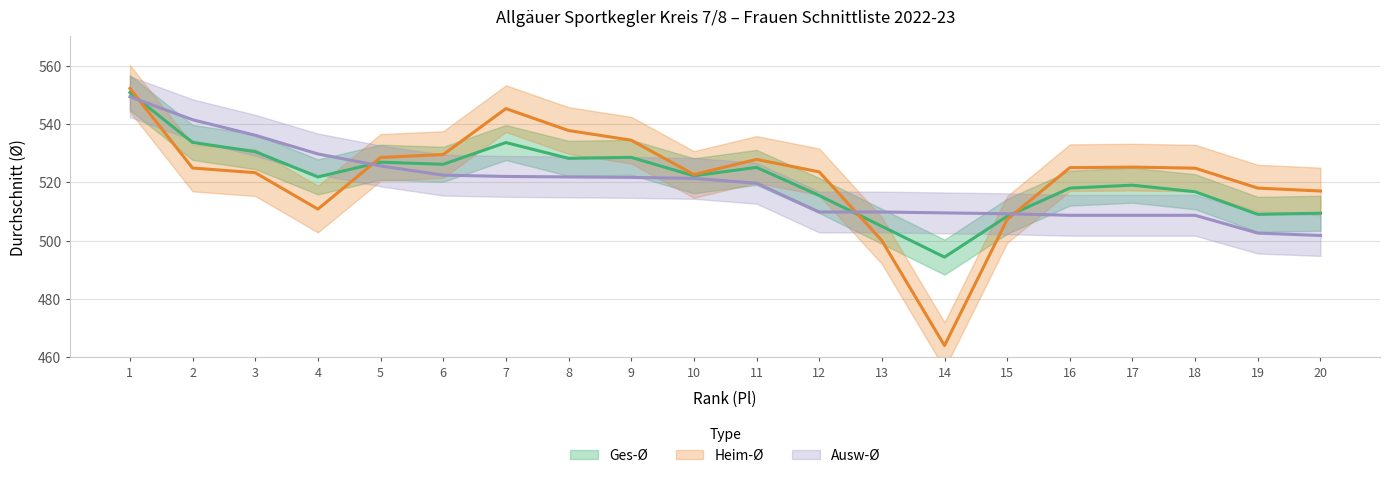

List the labels in order of Heim-Ø value, smallest first.

14, 13, 15, 4, 20, 19, 10, 3, 12, 18, 2, 16, 17, 11, 5, 6, 9, 8, 7, 1